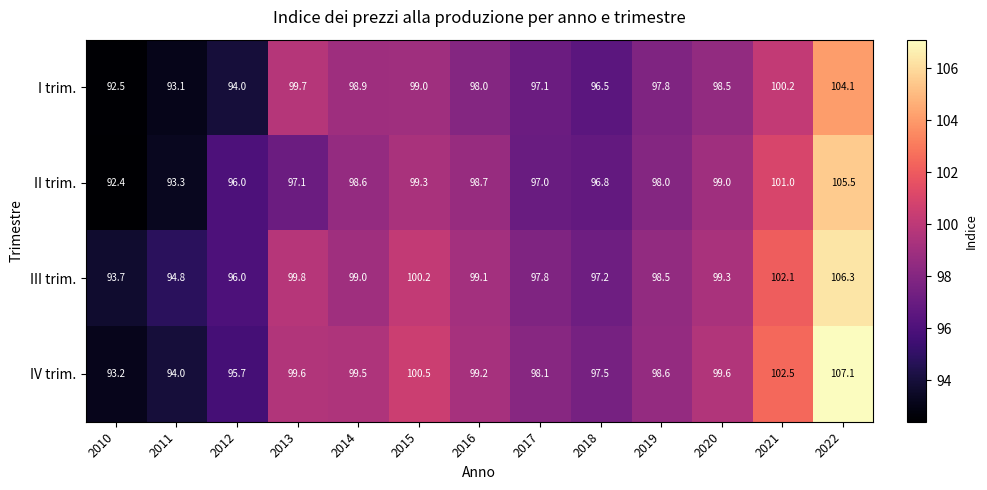

Which series has the largest total across all categories?

IV trim.